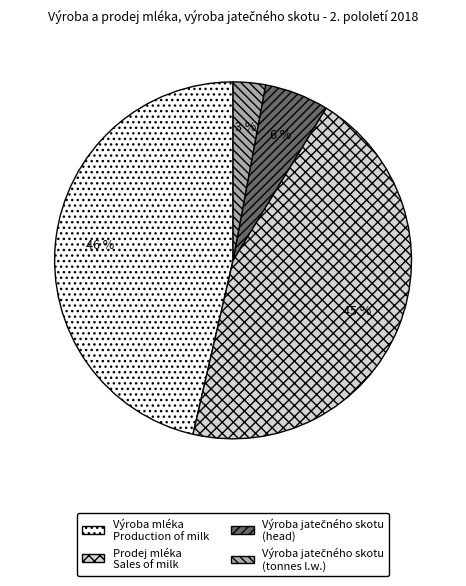

To the nearest percent, what percentage of the pie is Výroba mléka Production of milk?

46%